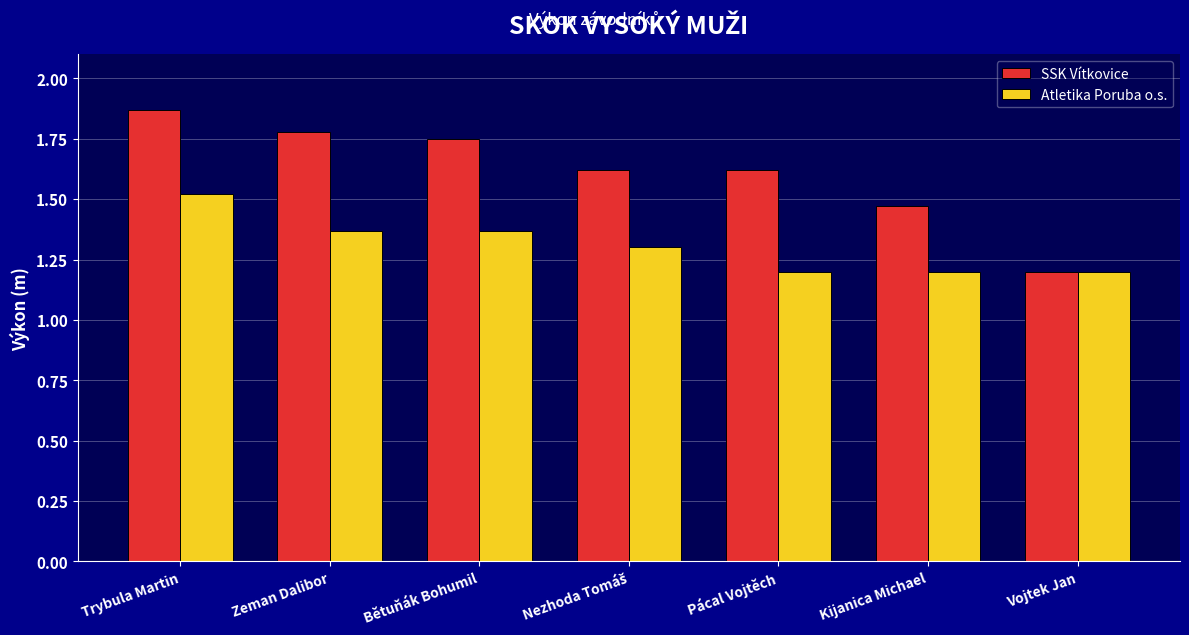

List the series in order of their peak value, lowest first.

Atletika Poruba o.s., SSK Vítkovice